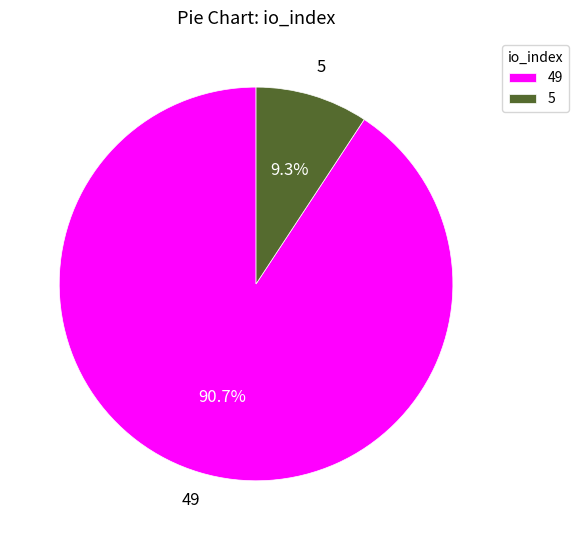

How many segments does this pie chart have?

2